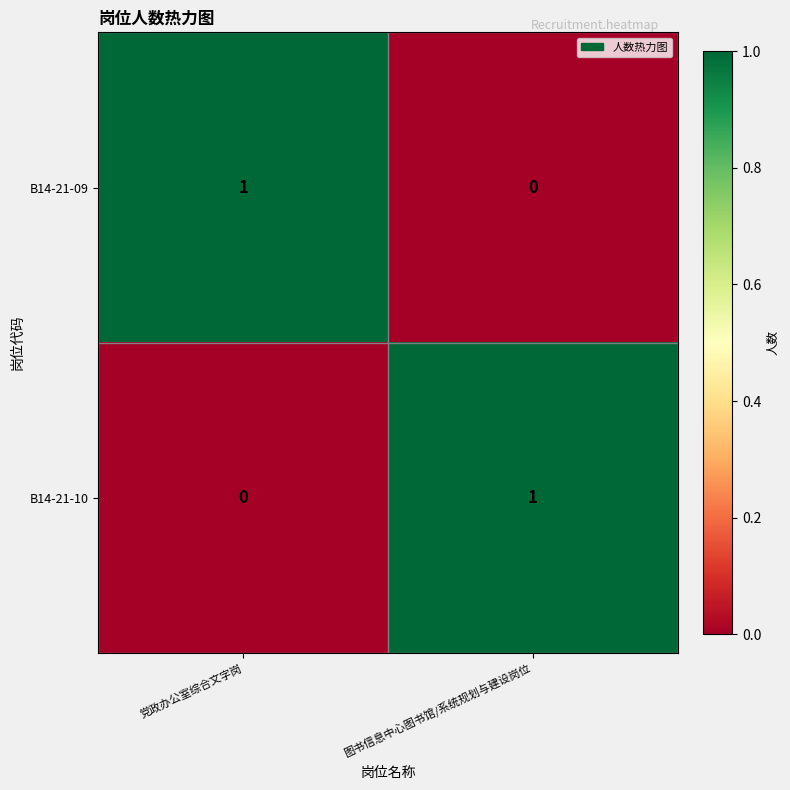

The B14-21-09 series shows 0 at 图书信息中心图书馆/系统规划与建设岗位. True or false?

True